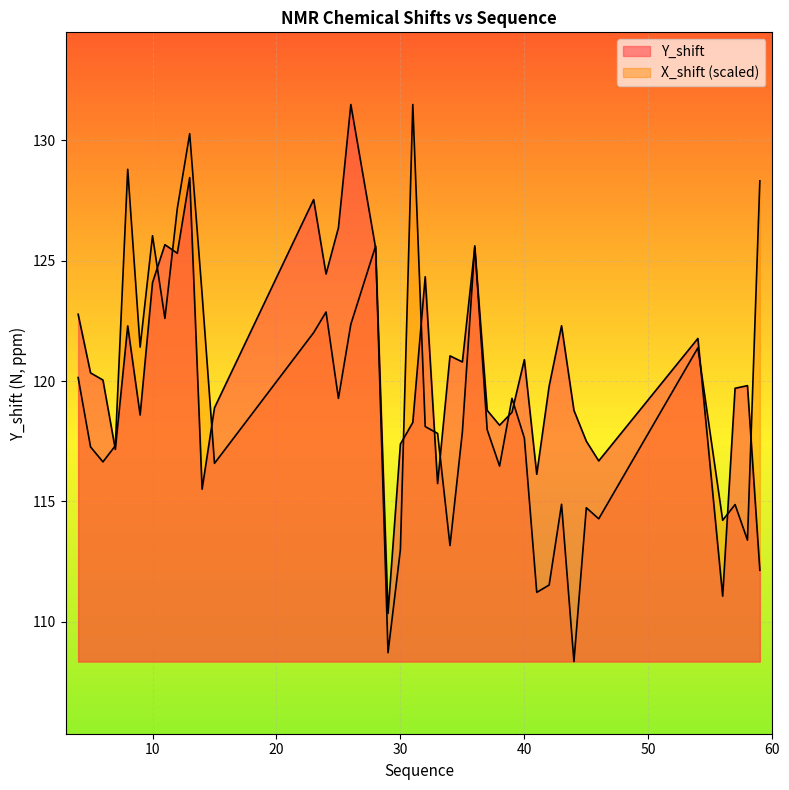

Which series has the largest range (max minus min)?

X_shift